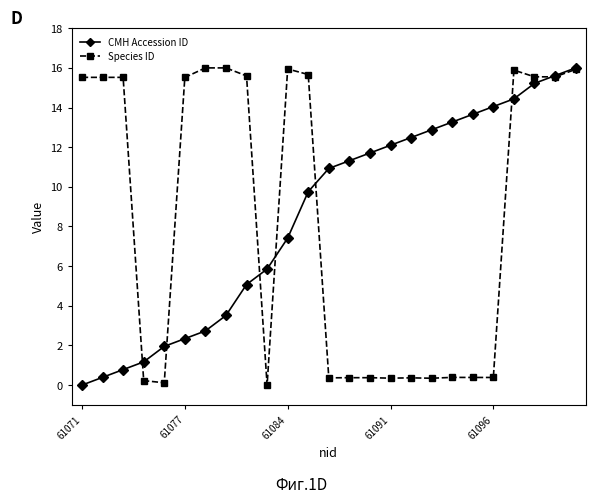

What is the maximum value shown in the chart?

16.0